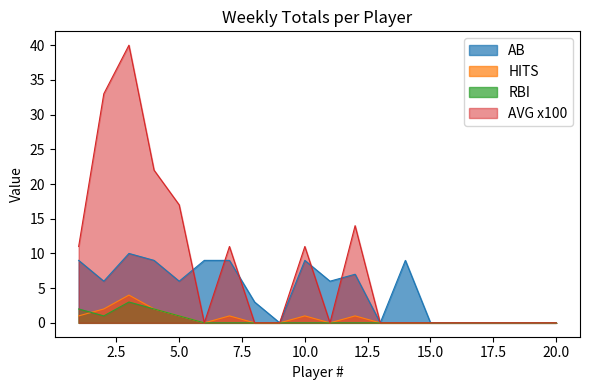

True or false: HITS and AB cross at least once.

False